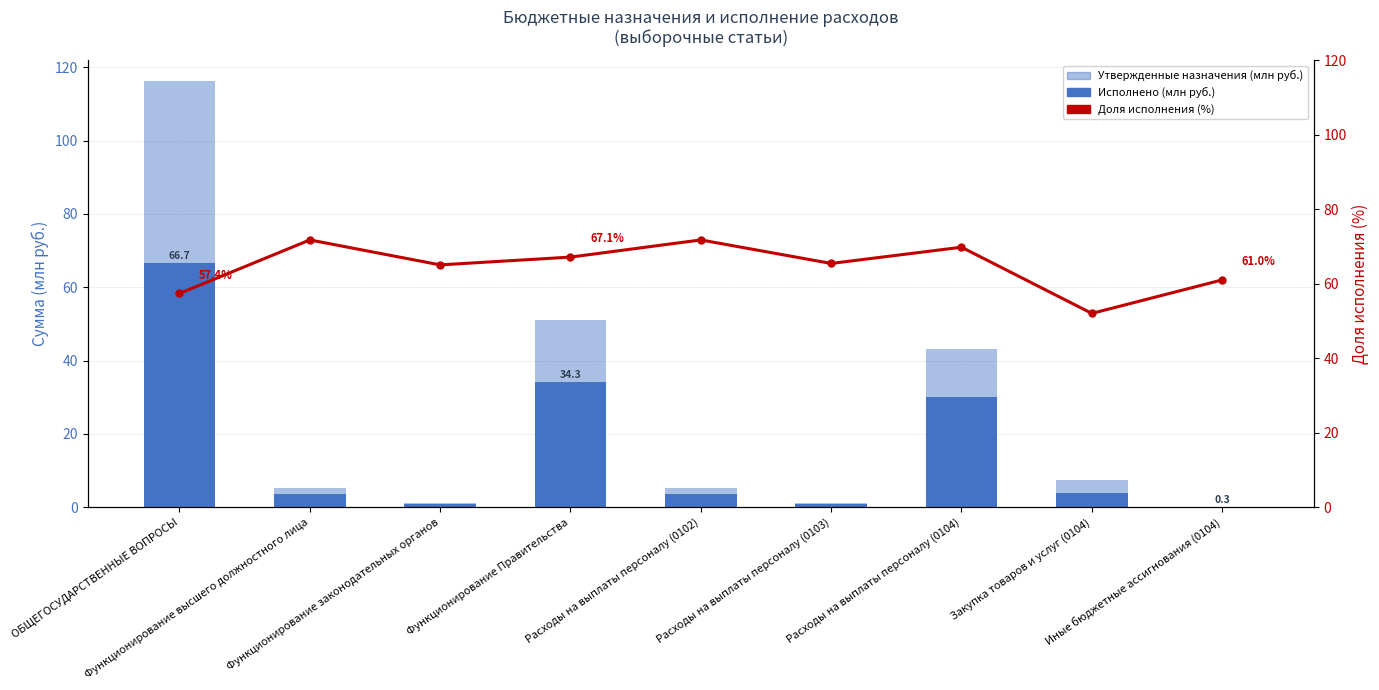

What is the value of the Исполнено (консол. бюджет, млн руб.) bar at the 4th from the left?

34.3